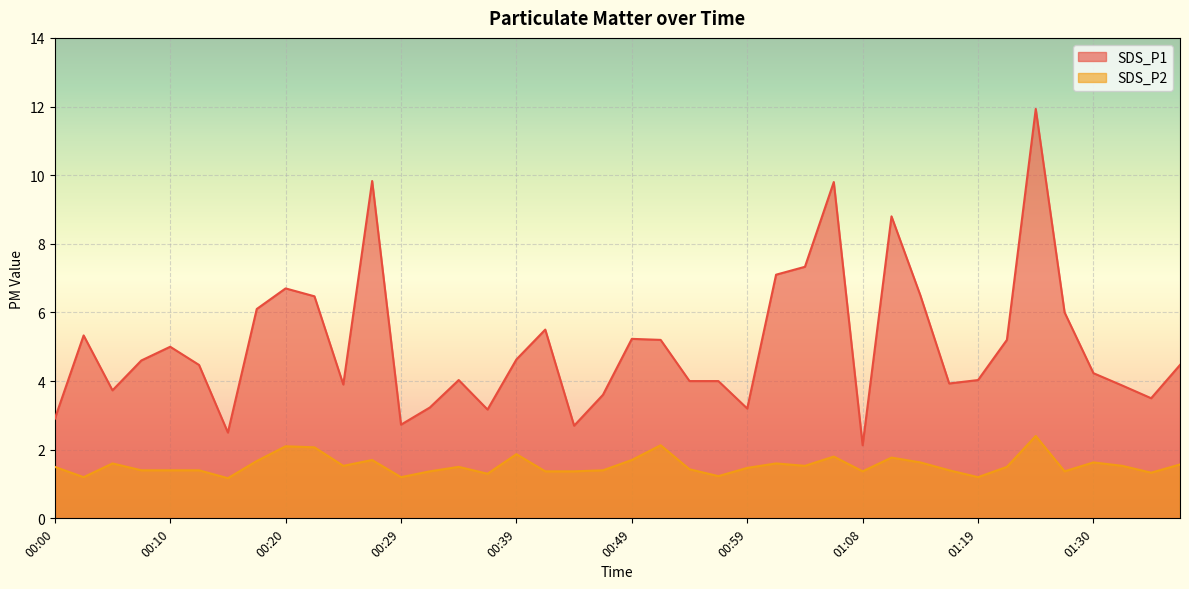

Which label corresponds to the smallest value in the chart?

00:15